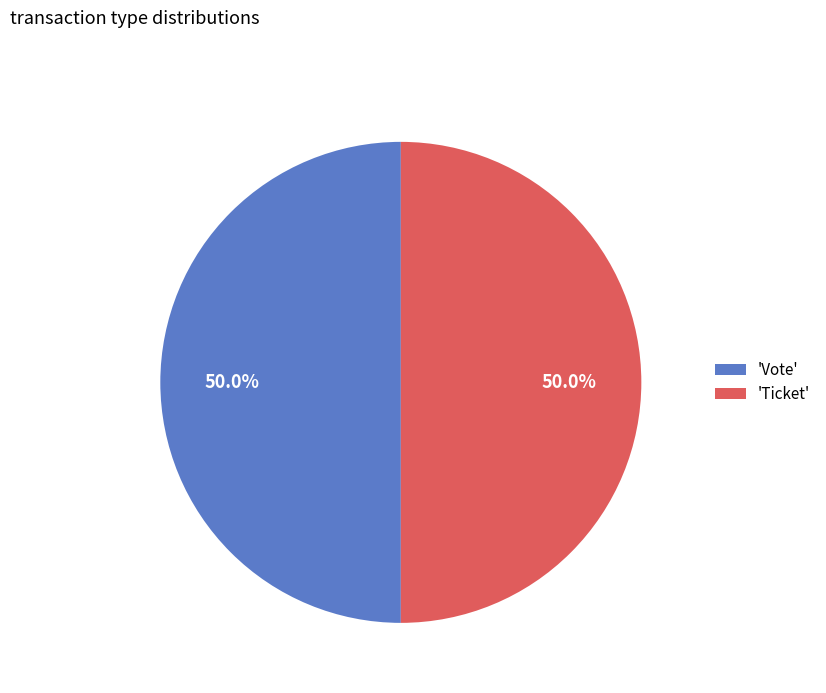

What percentage do 'Ticket' and 'Vote' together represent?

100.0%